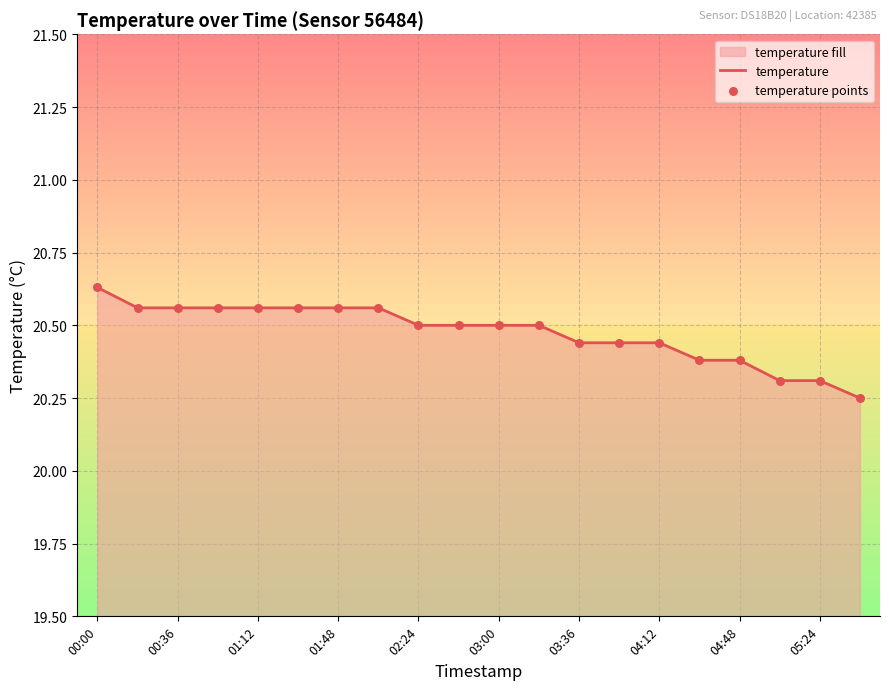

Which series has the largest total across all categories?

temperature